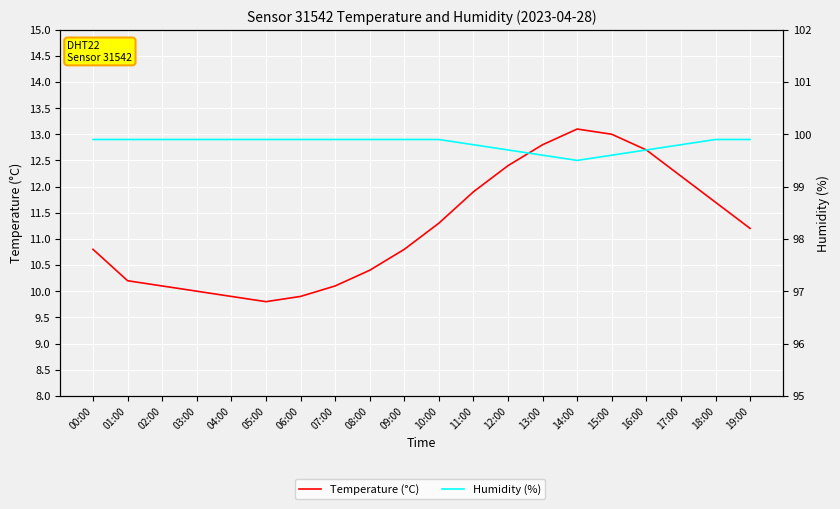

How many lines are shown in the chart?

2